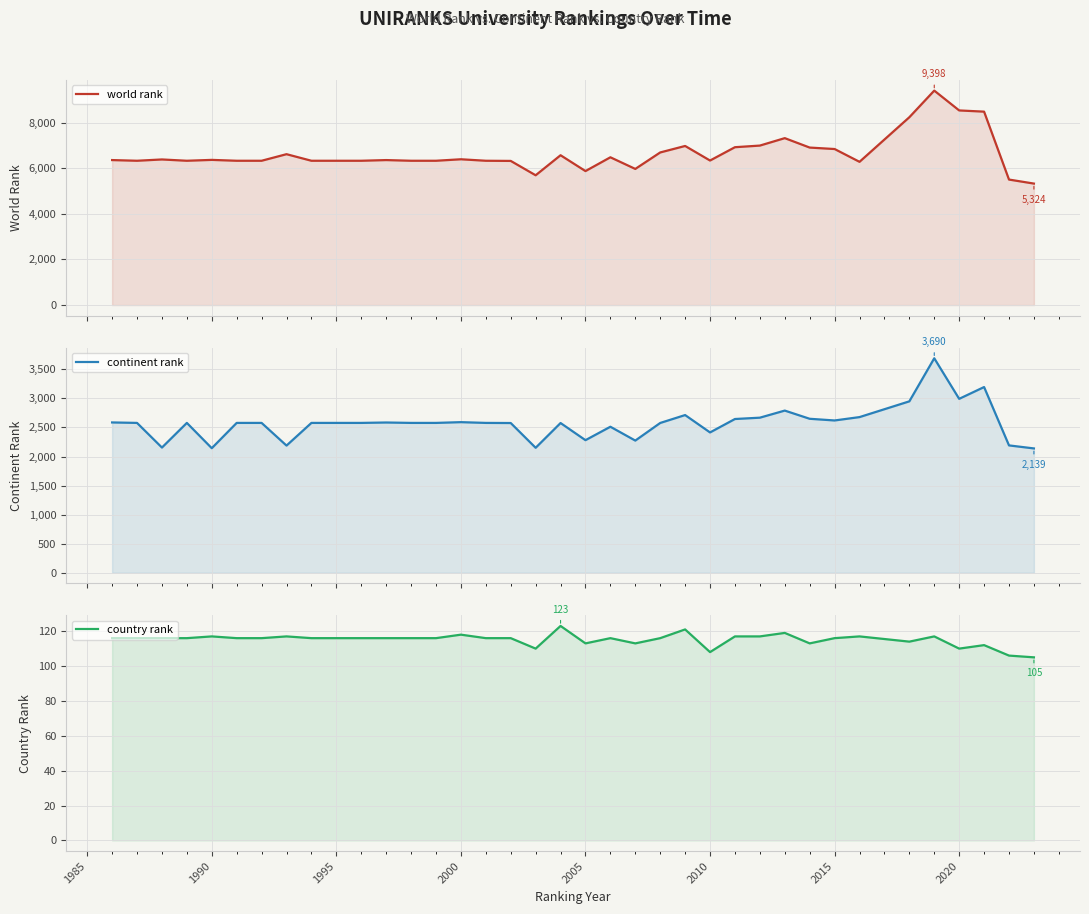

Count the number of categories in the chart.

37